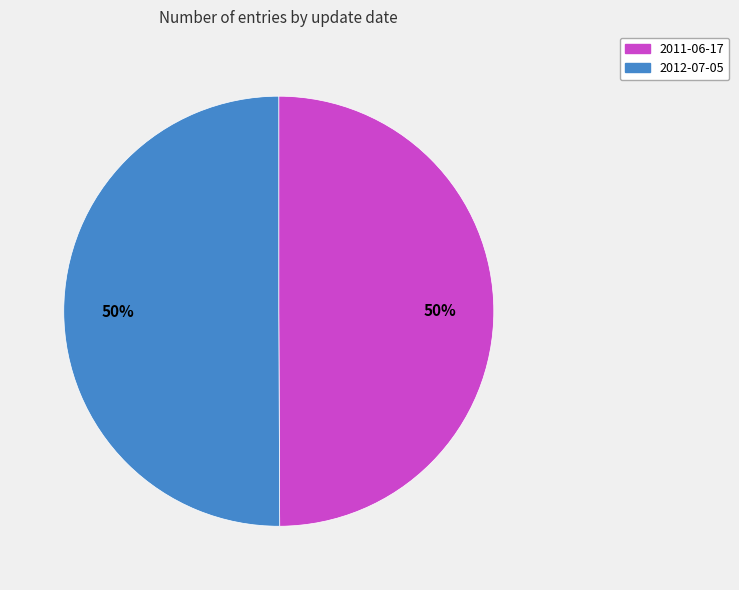

Approximately how many times larger is the value at 2011-06-17 compared to 2012-07-05?

1.0